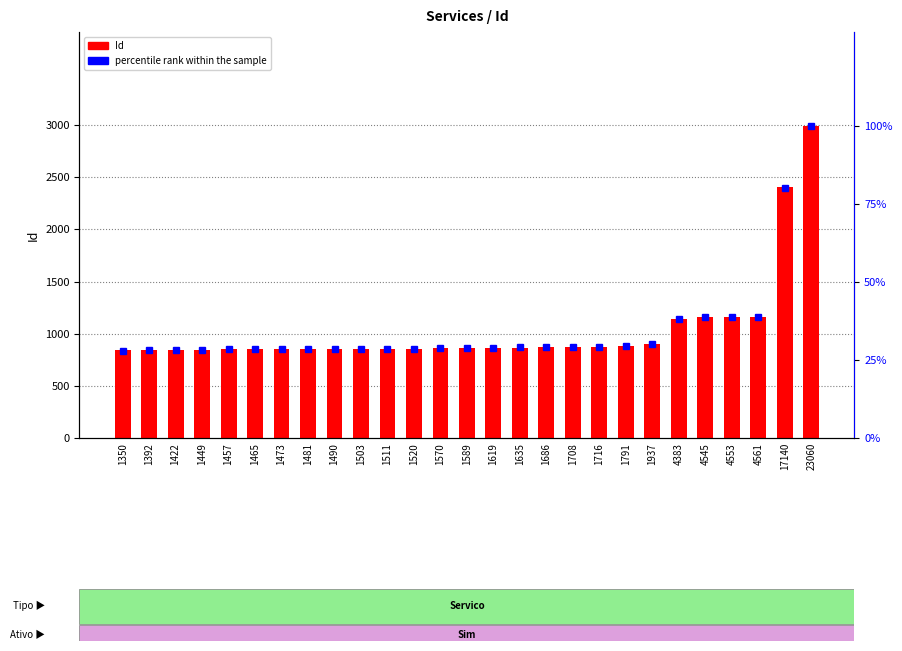

What is the sum of all Id values?

28067.0